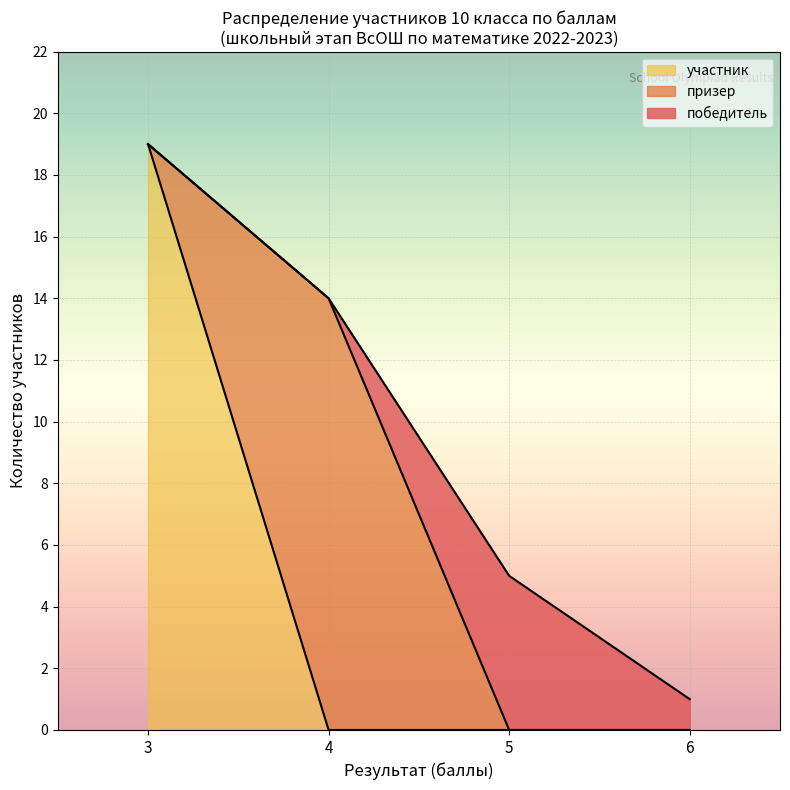

What is the maximum value for участник?

19